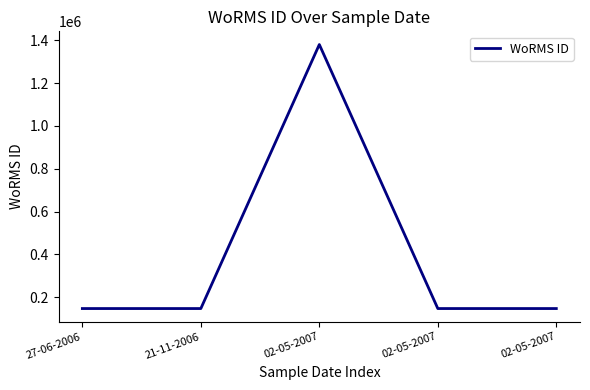

What is the ratio of the value at 02-05-2007 to the value at 27-06-2006?

1.0